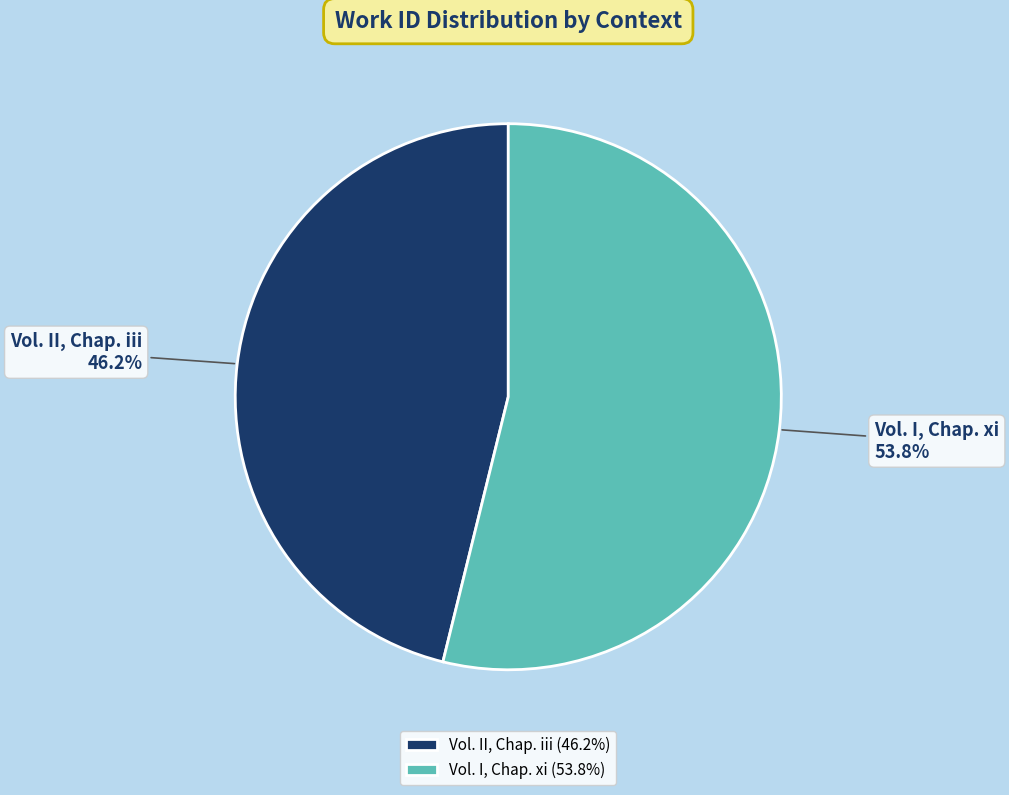

To the nearest percent, what is the difference between the Vol. II, Chap. iii and Vol. I, Chap. xi slice percentages?

8%